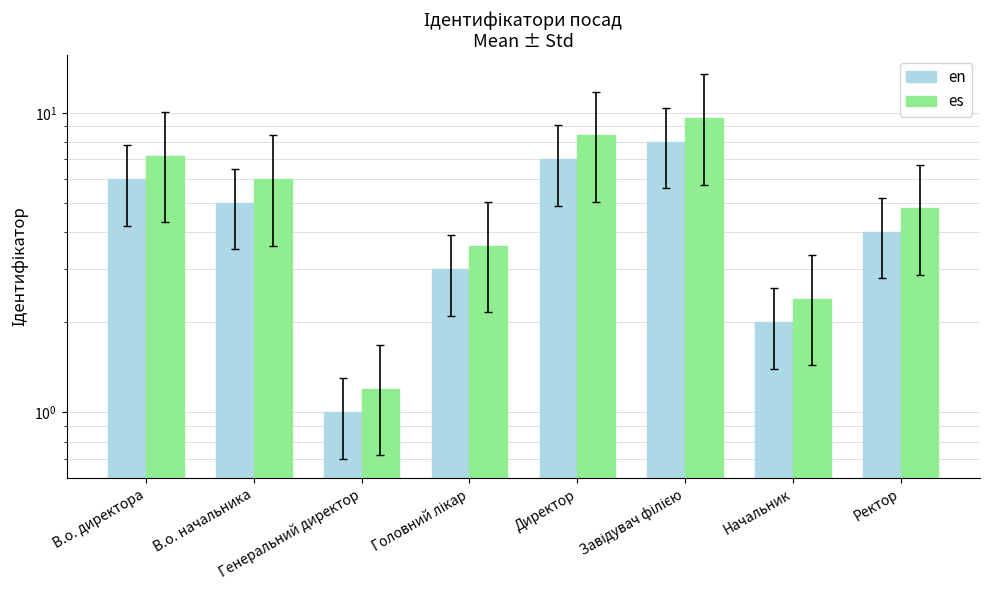

Reading left to right, extract all data points from this chart.

en: В.о. директора=6.0	В.о. начальника=5.0	Генеральний директор=1.0	Головний лікар=3.0	Директор=7.0	Завідувач філією=8.0	Начальник=2.0	Ректор=4.0
es: В.о. директора=7.2	В.о. начальника=6.0	Генеральний директор=1.2	Головний лікар=3.6	Директор=8.4	Завідувач філією=9.6	Начальник=2.4	Ректор=4.8